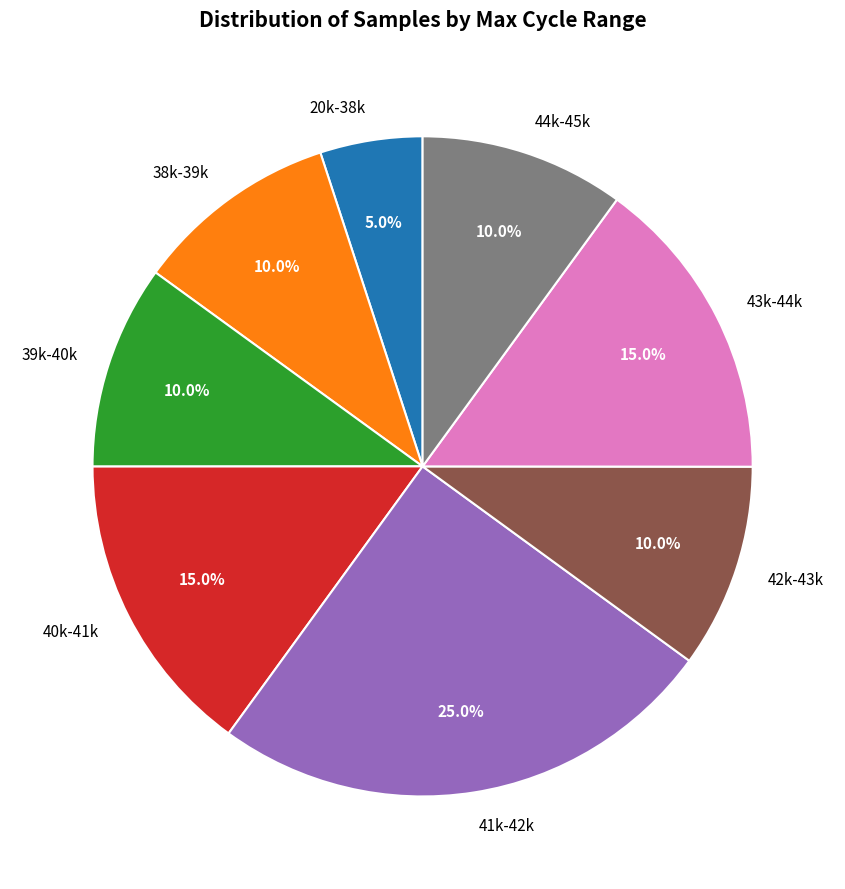

What is the ratio of the value at 39k-40k to the value at 43k-44k?

0.7